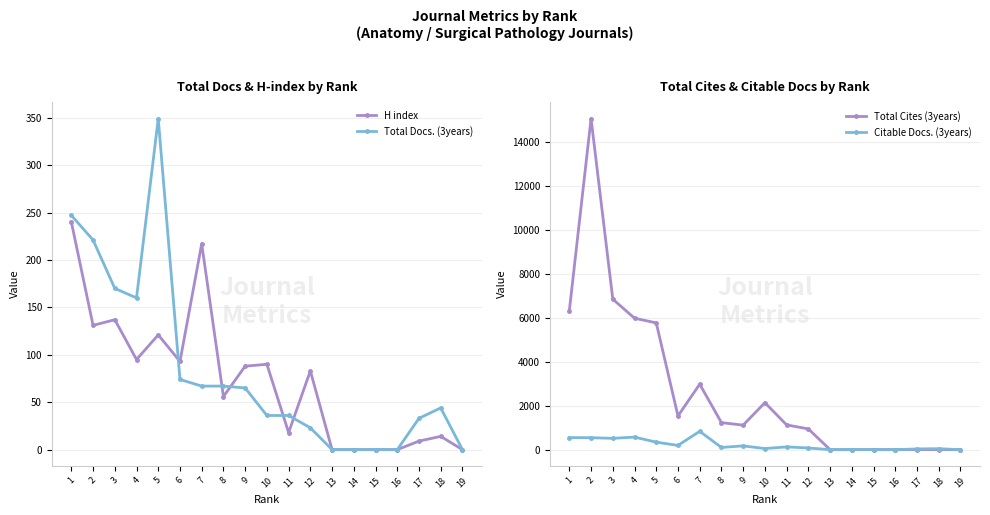

True or false: Total Docs. (3years) and Total Cites (3years) intersect in this chart.

False